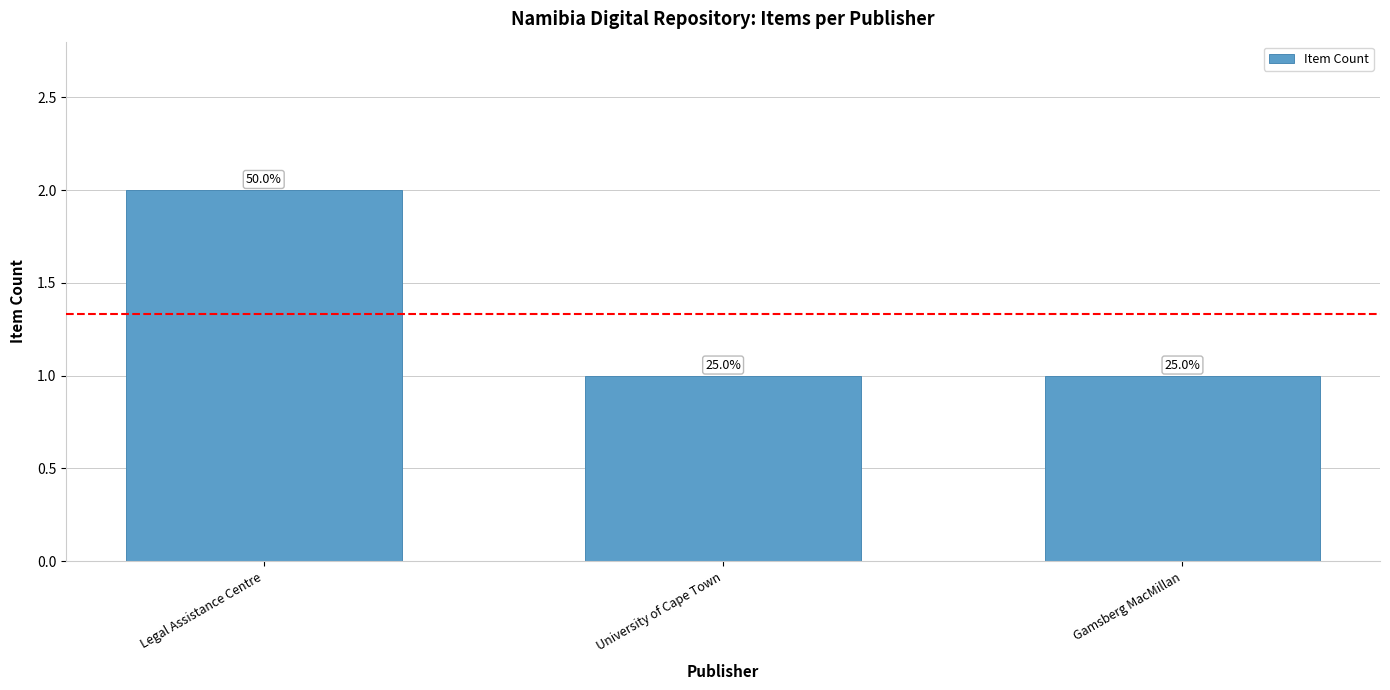

Which has a higher value, Legal Assistance Centre or University of Cape Town?

Legal Assistance Centre